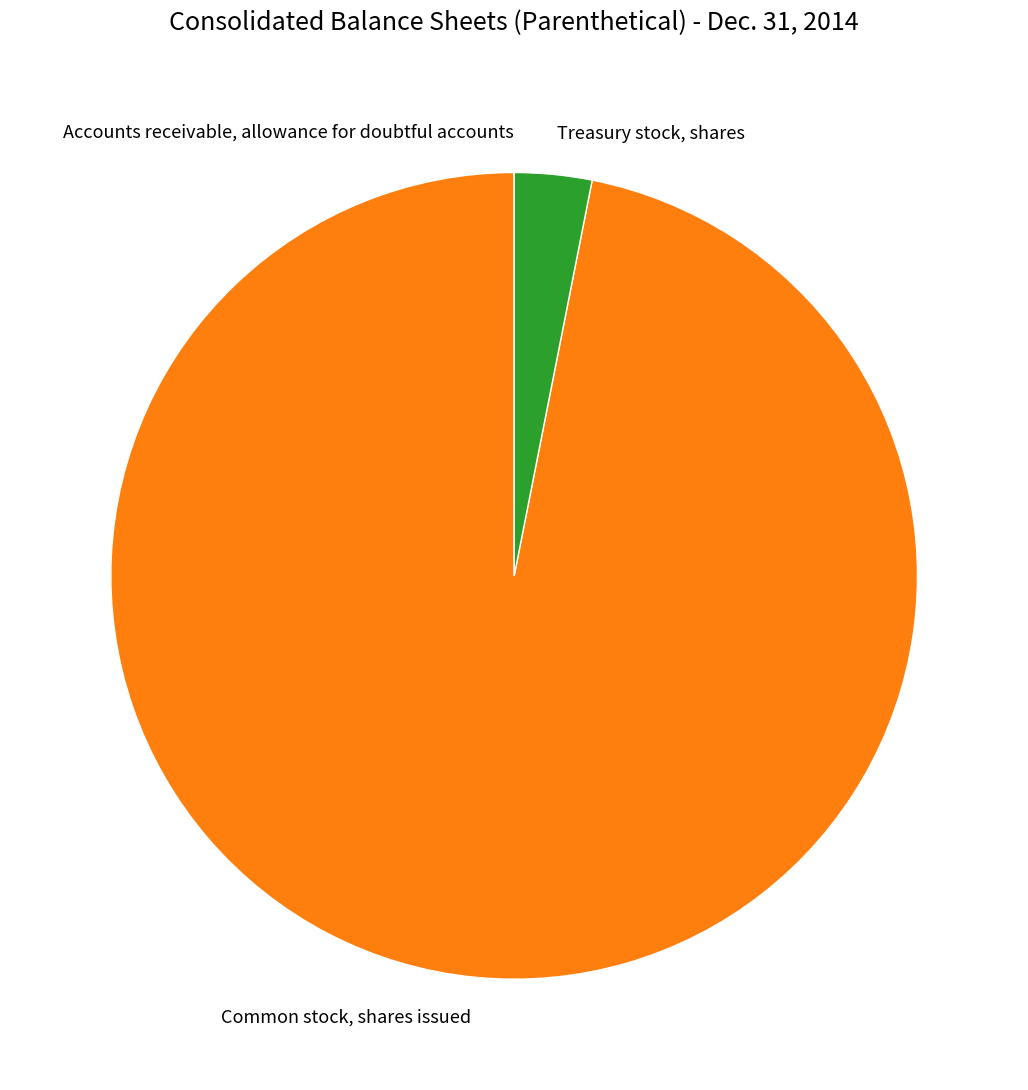

Is there a majority slice in this chart?

Yes